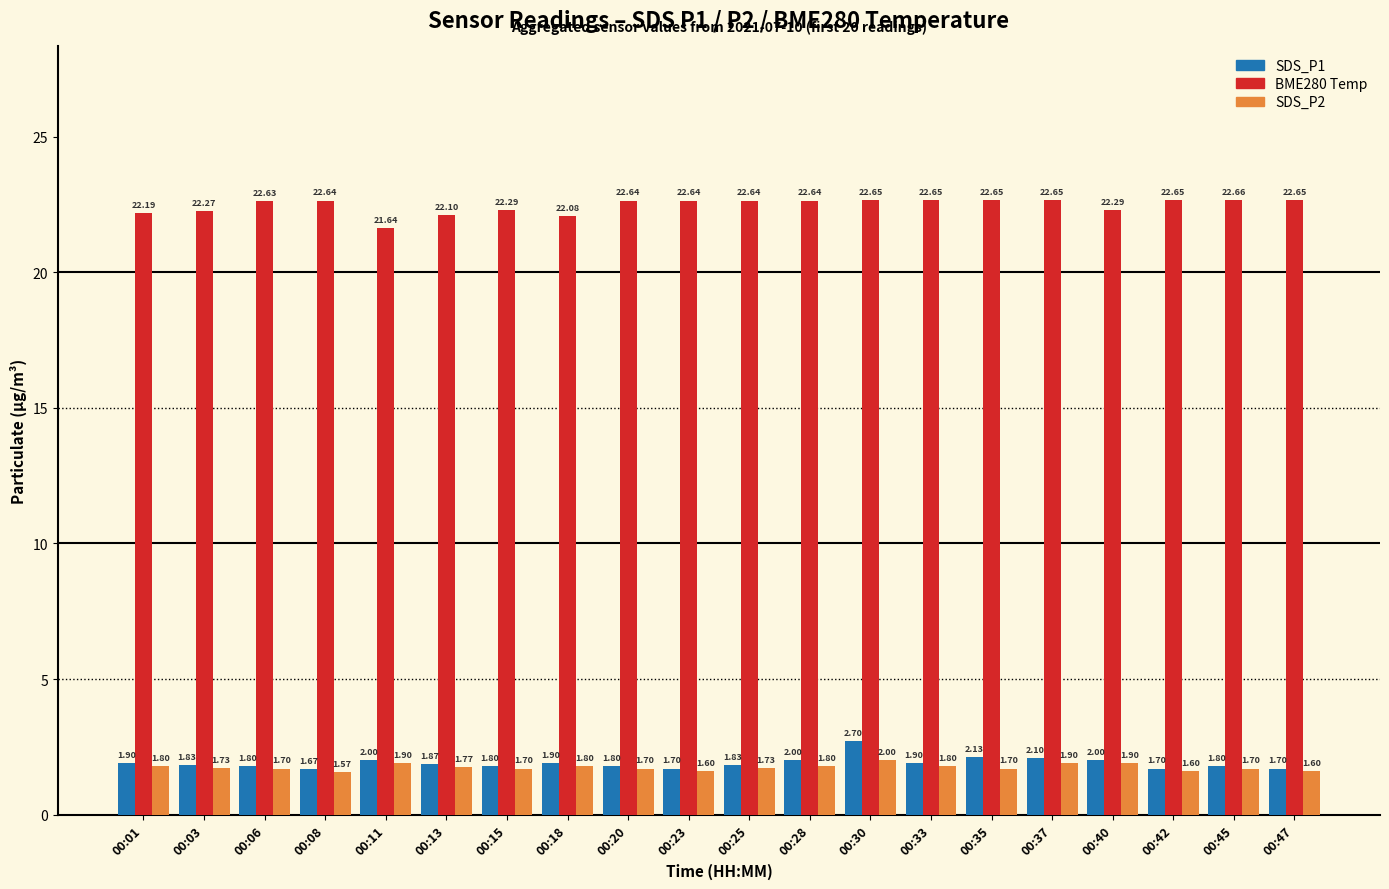

What is the total value across all series at 00:15?

25.8